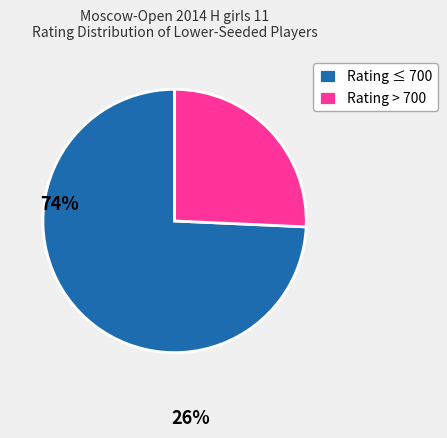

Which category has the biggest portion of the pie?

Rating ≤ 700